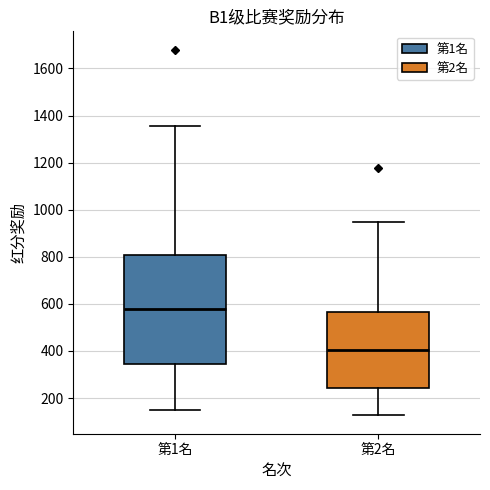

Which box's median line is the lowest?

第2名